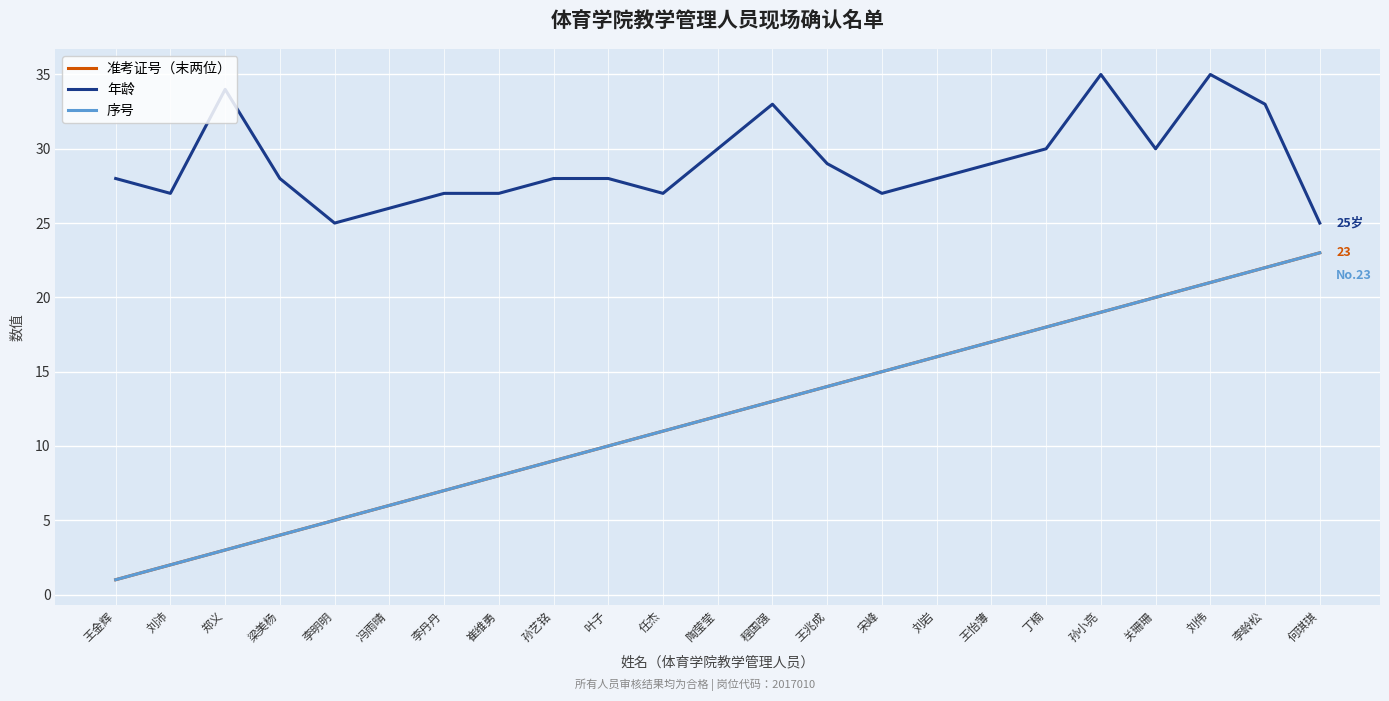

At which label does 序号 first exceed 12?

程国强